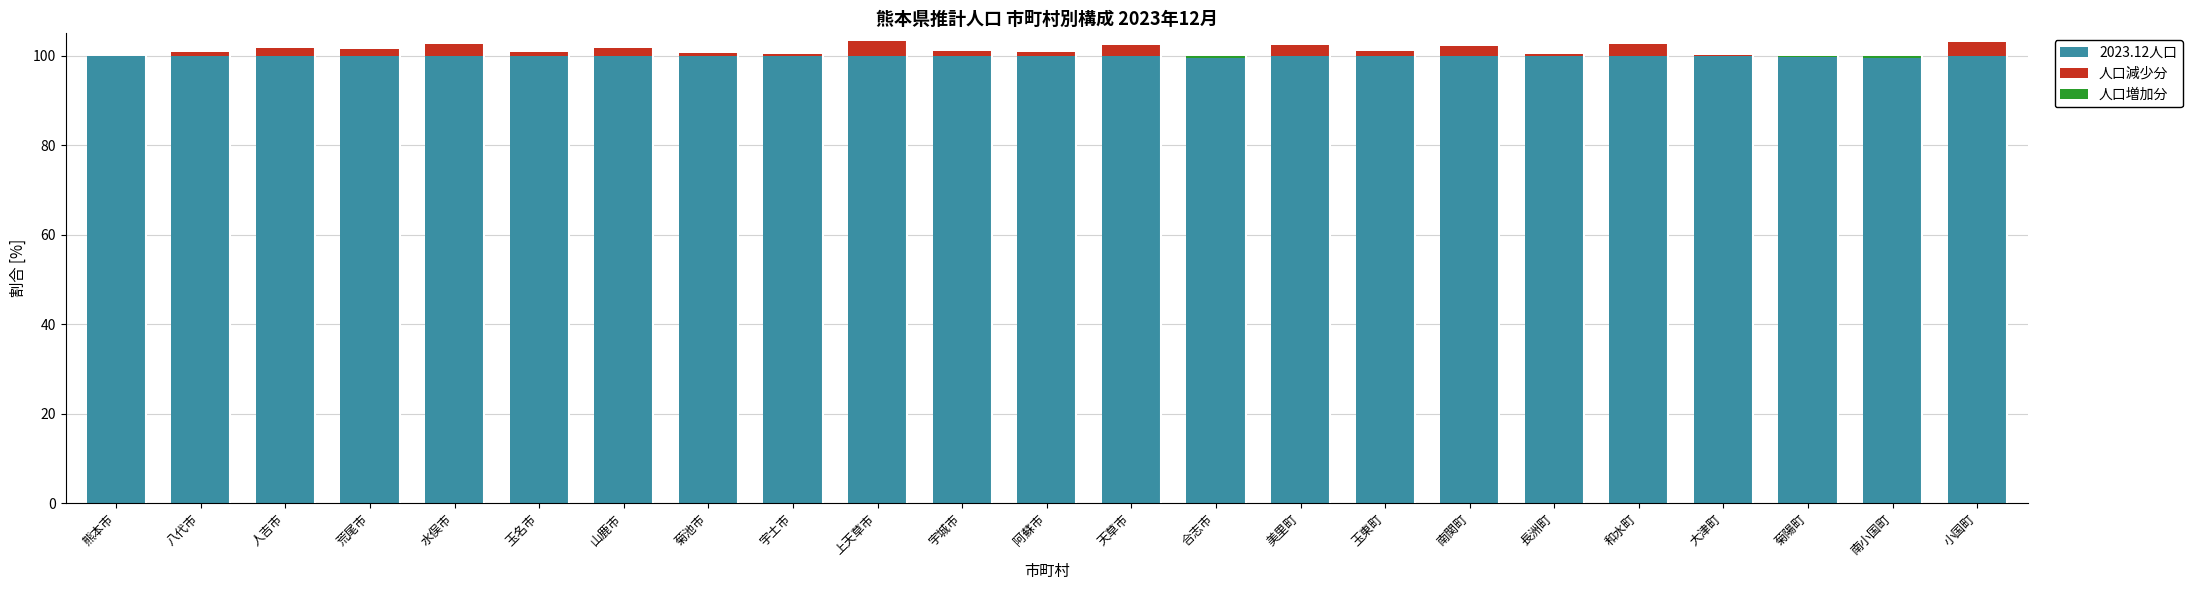

At which label is 人口増加分 closest to 0?

八代市